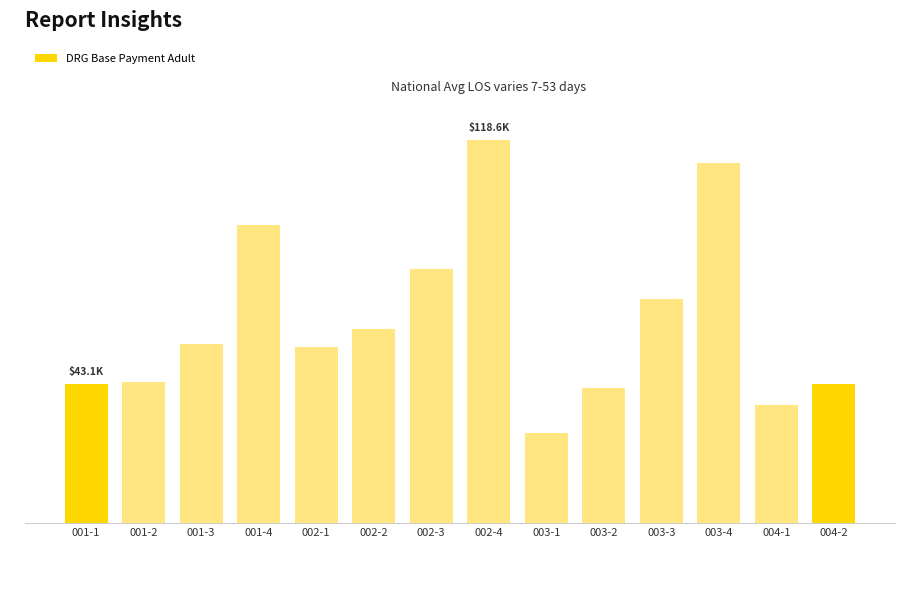

What is the smallest value displayed?

27980.1